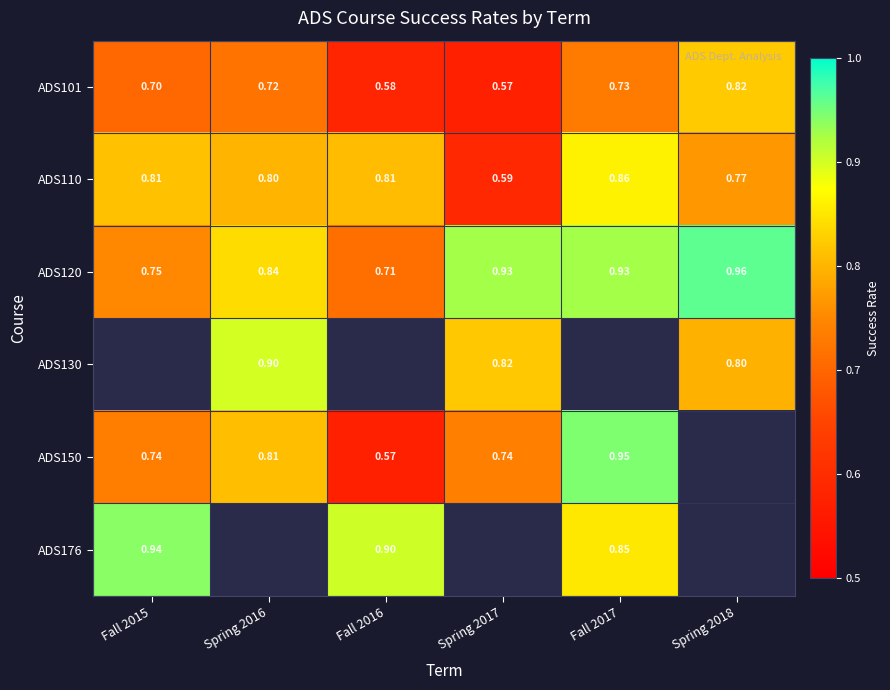

At how many categories does at least one series exceed 0?

6